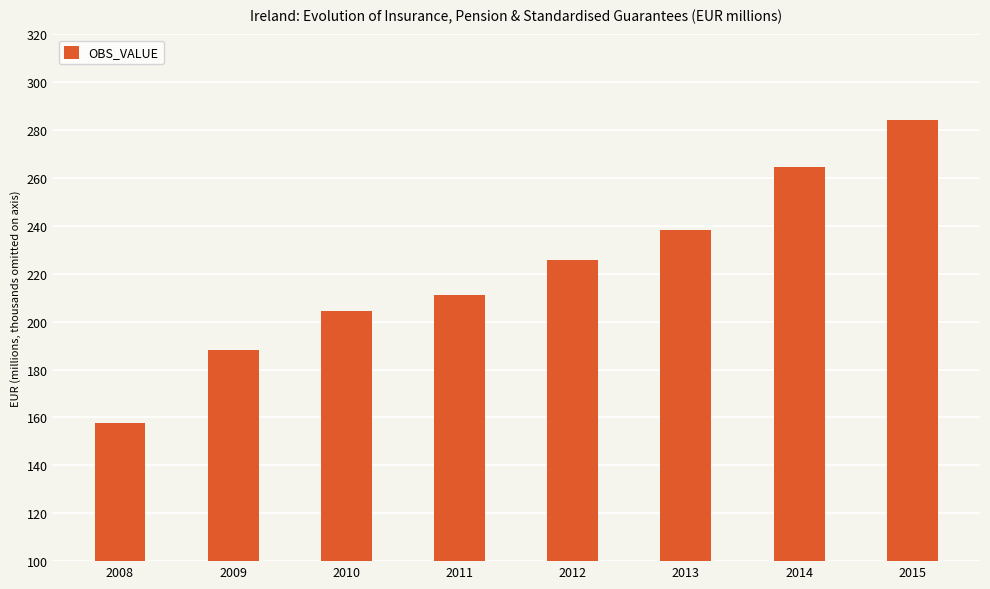

Are the bars horizontal?

No